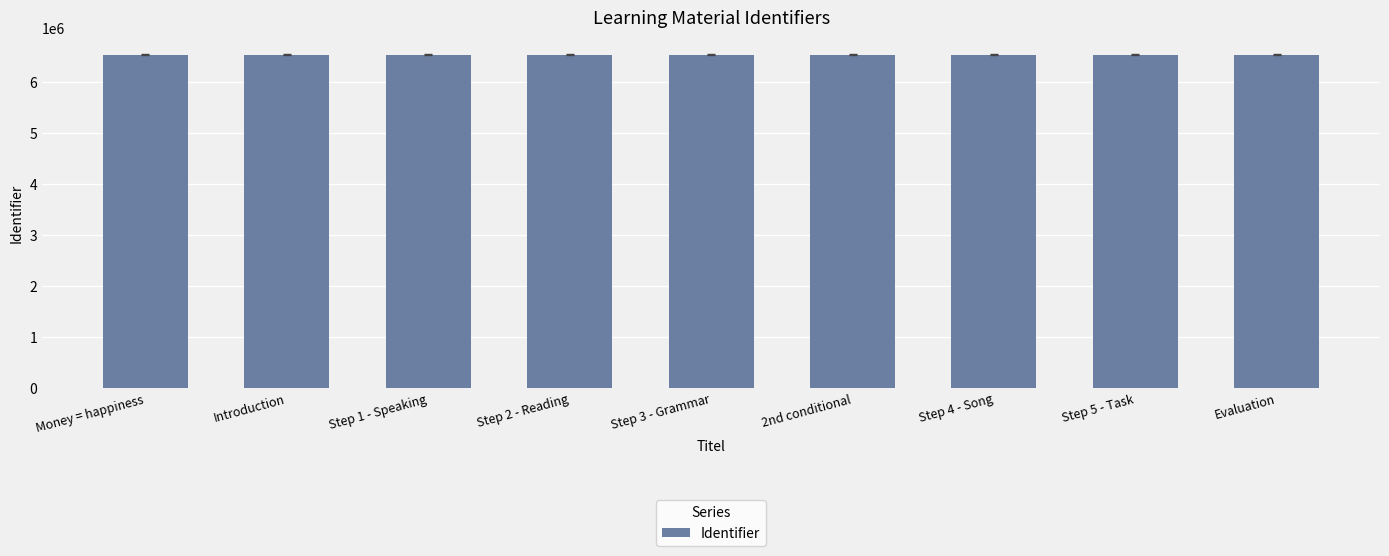

What position from the left is Introduction?

2